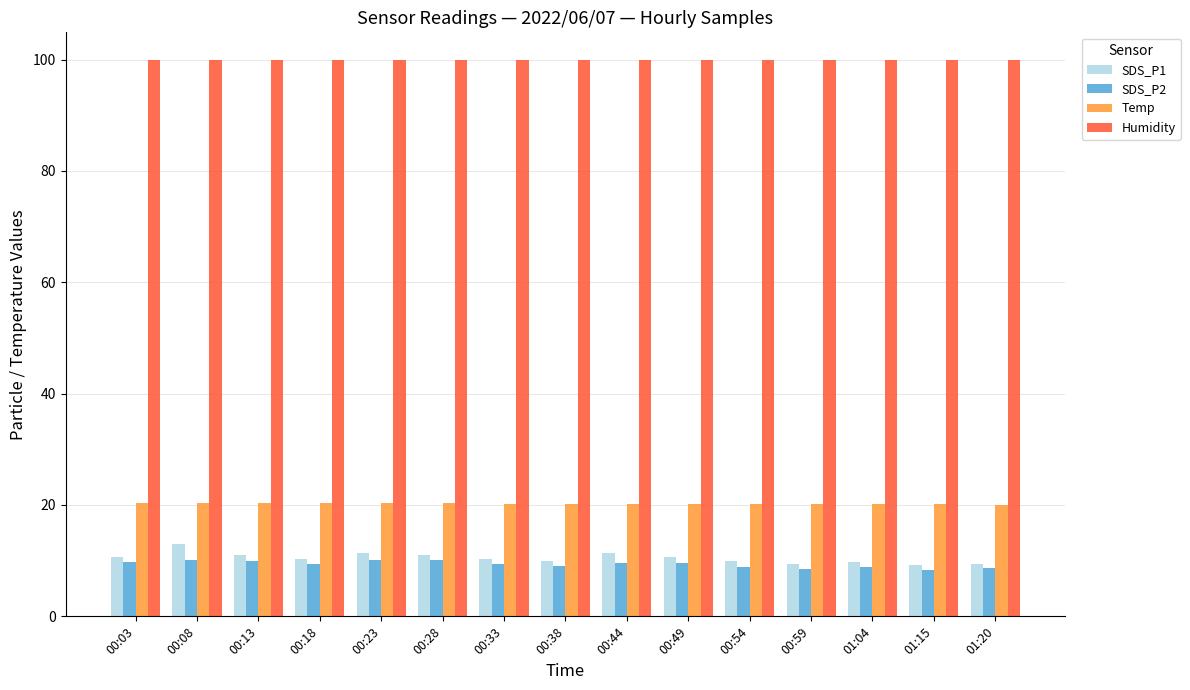

How many series are shown in this chart?

4